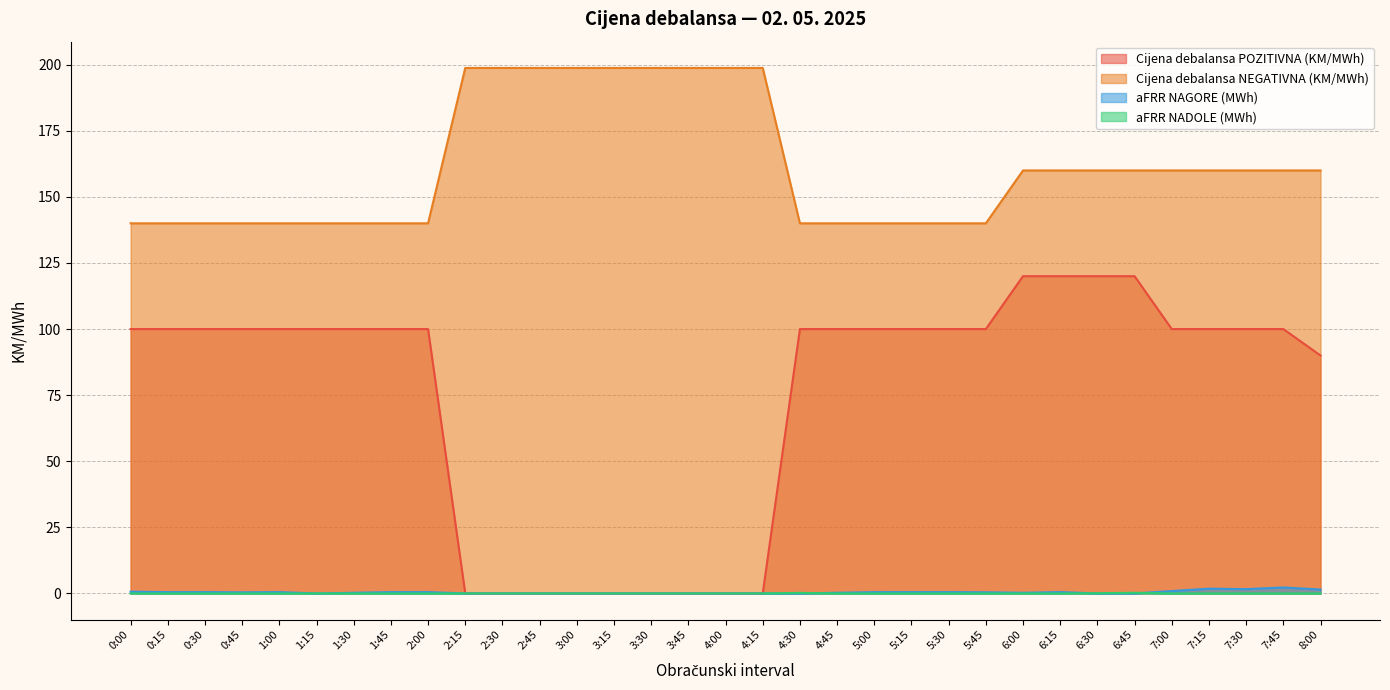

How many lines are shown in the chart?

4